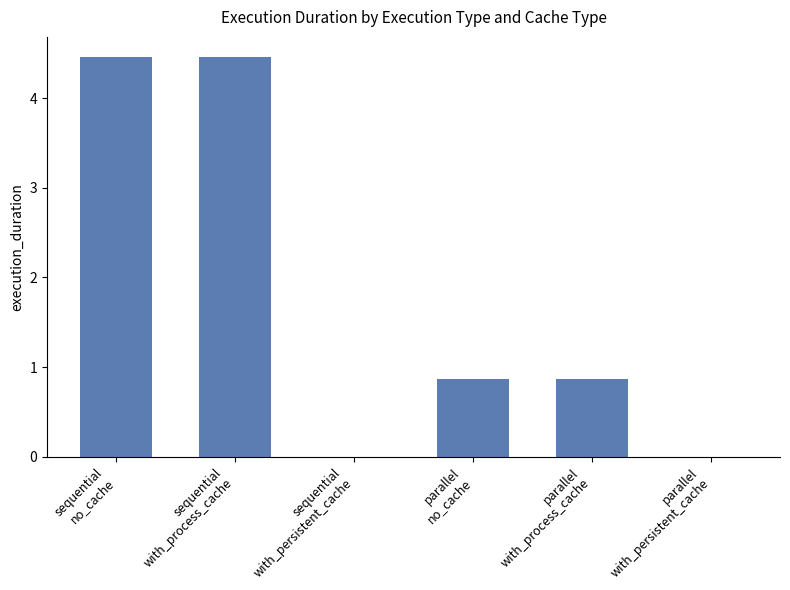

What is the sum of all values?

10.7